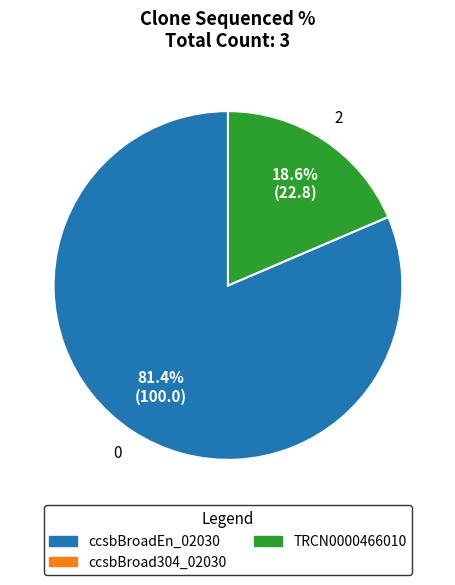

Count the number of slices in the pie.

2